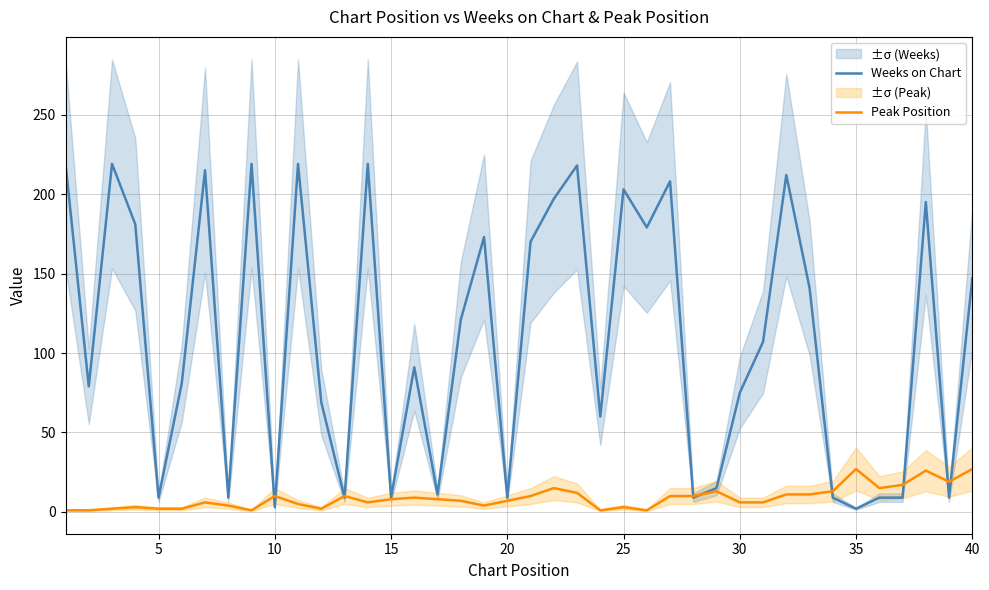

True or false: Peak Position has a value of 10 at 10.

True